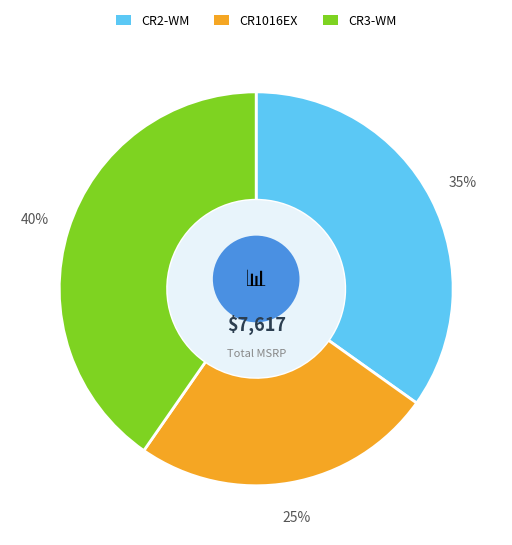

Does any single category account for the majority?

No